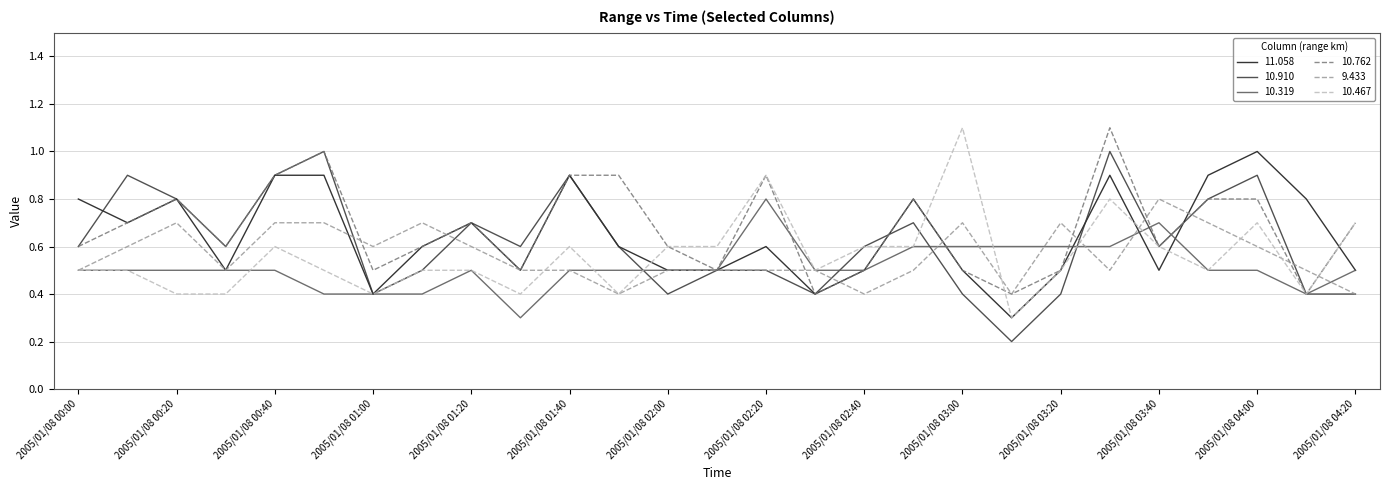

Count the 10.319 values in the range 0 to 1.

27